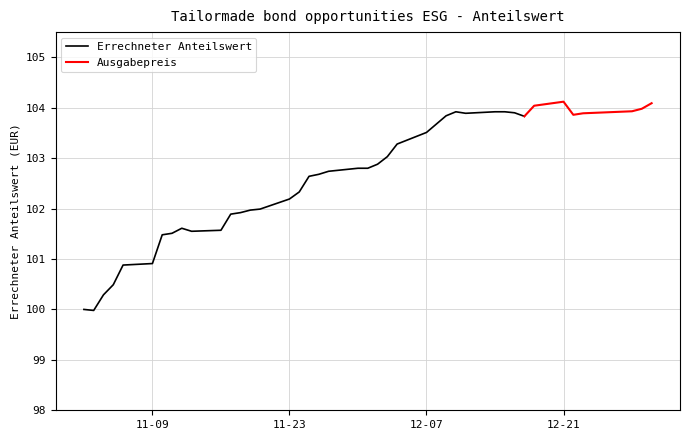

True or false: Errechneter Anteilswert and Ausgabepreis cross at least once.

False